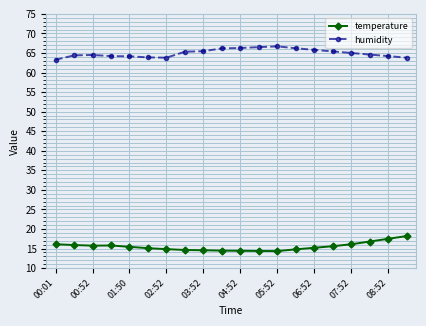

Rank the series by their average value, from lowest to highest.

temperature, humidity